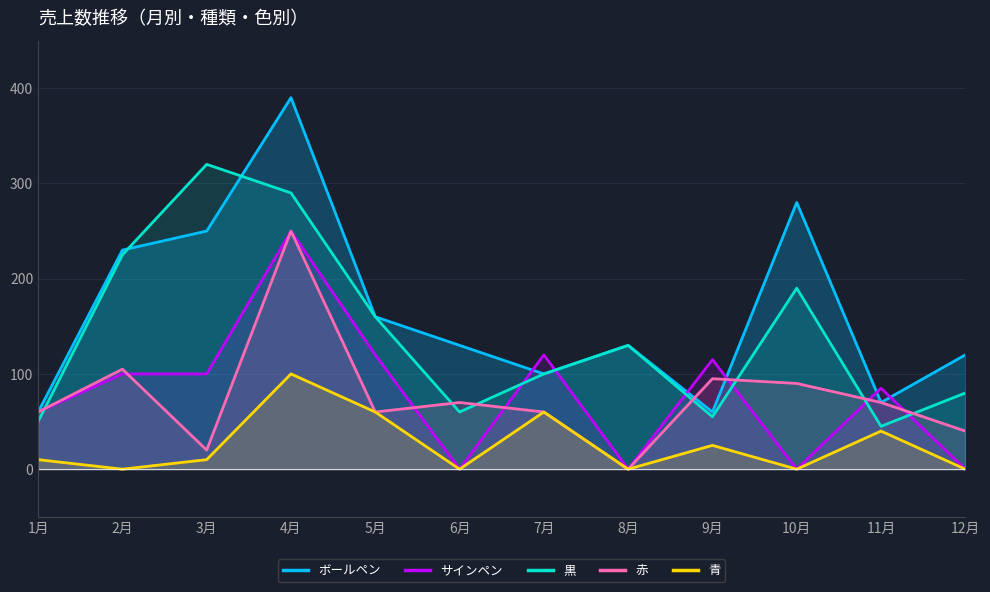

How many distinct data groups are displayed?

5